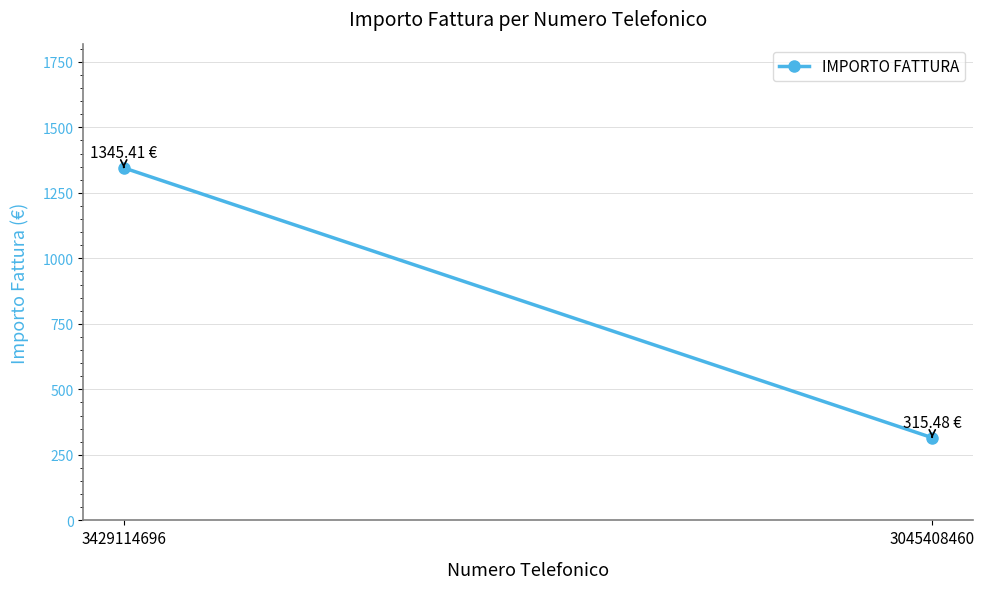

What is the sum of the values at 3429114696 and 3045408460?

1660.9